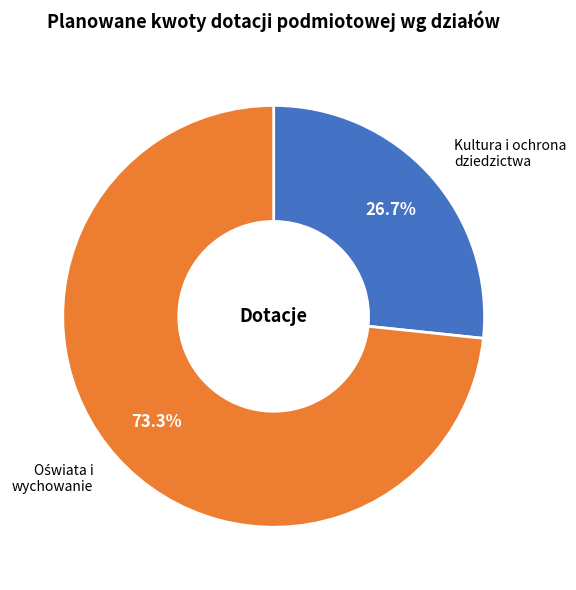

Is there a majority slice in this chart?

Yes